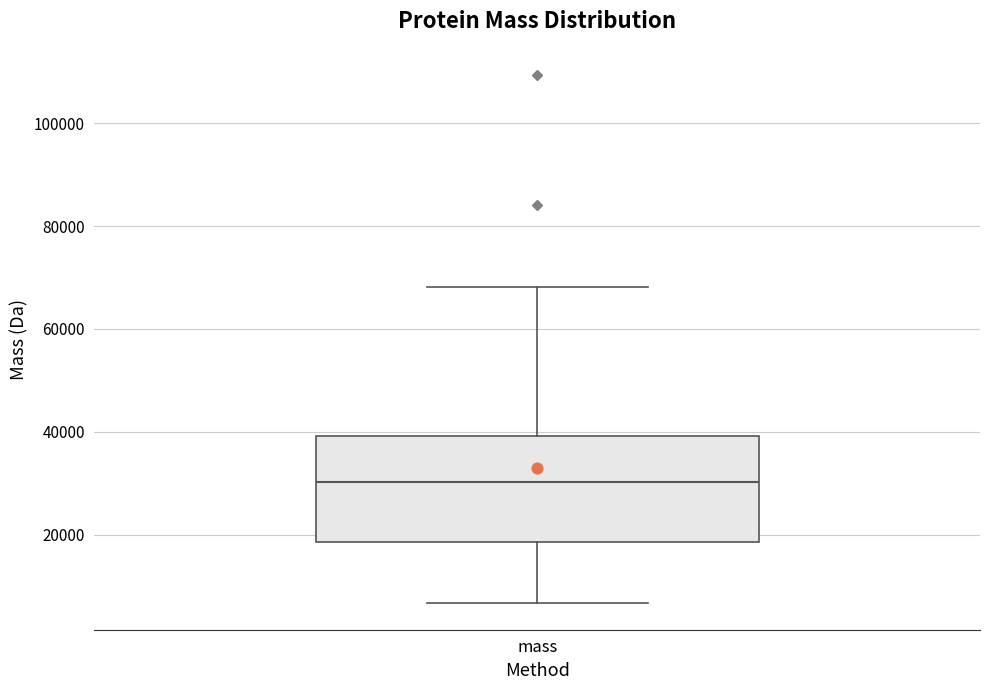

Transcribe this box plot: give where the median line is, the range the box spans, and where the two whiskers end, as read against the y-axis. The values are not printed on the chart, so give them approximately, as read against the axis.

median 30000, box 18000 to 40000, whiskers 6000 to 68000